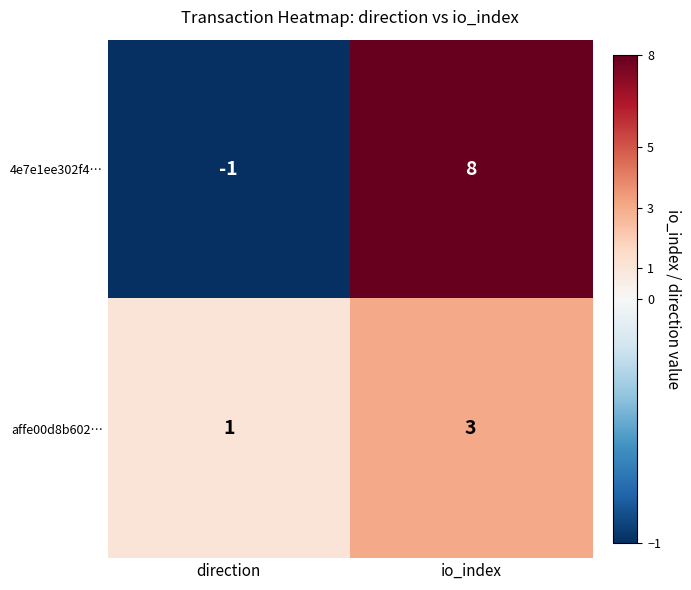

What is the sum of the affe00d8b602… values at io_index and direction?

4